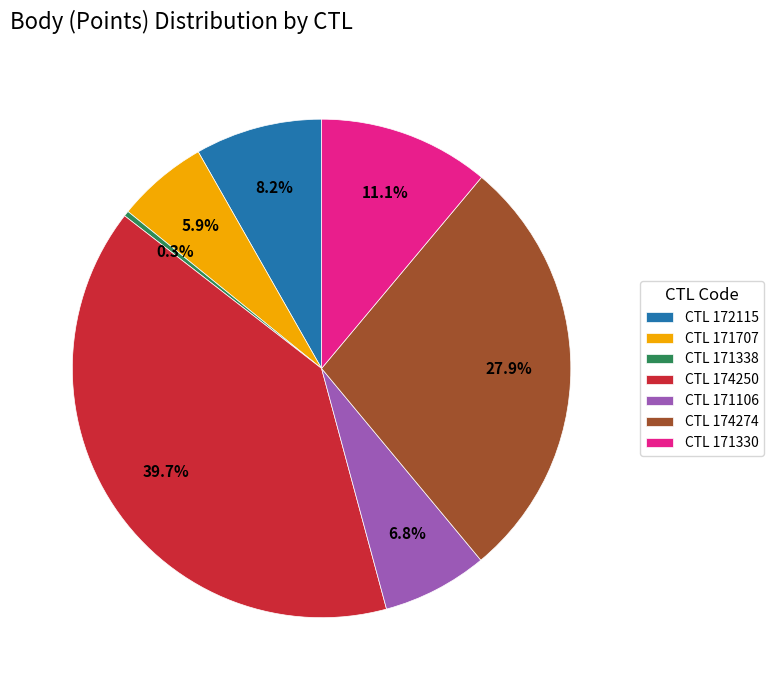

Approximately how many times larger is the value at CTL 171330 compared to CTL 174274?

0.4